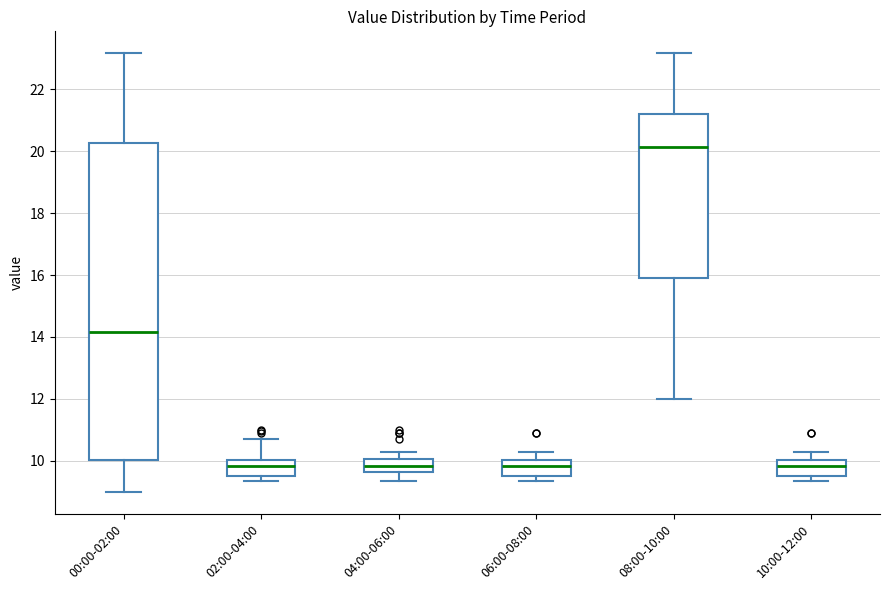

Where is the upper edge of the box for 06:00-08:00 on the y-axis? The values are not printed on the chart, so give them approximately, as read against the axis.

10.0